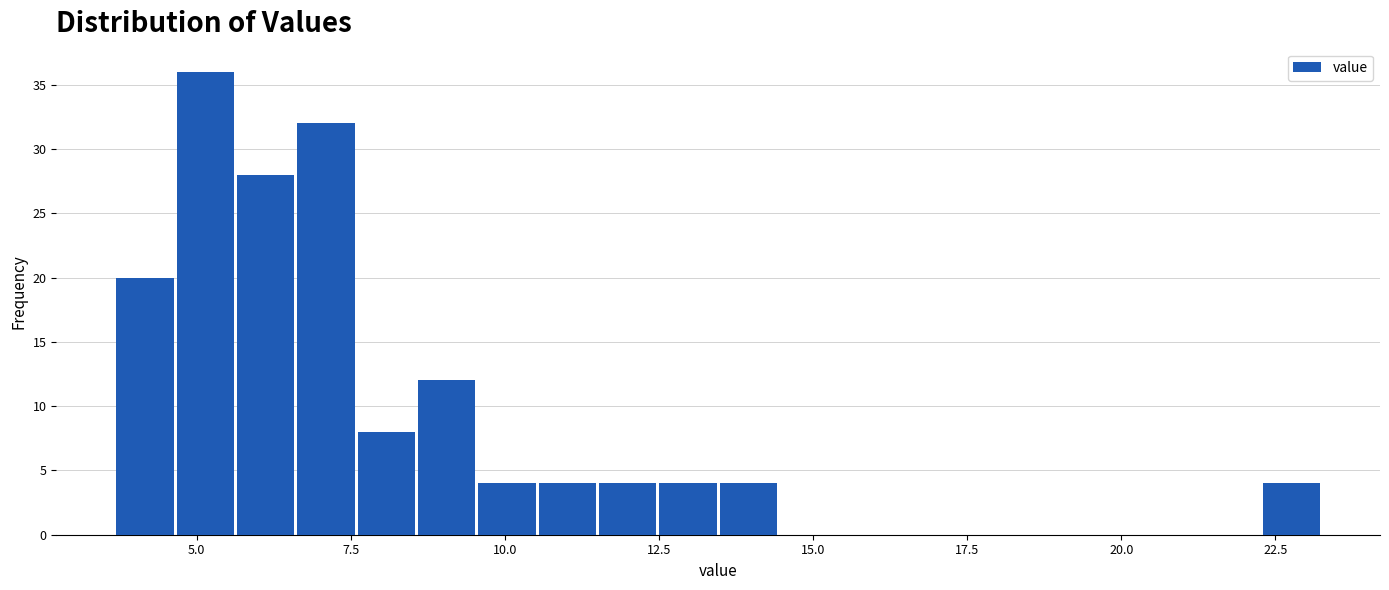

Read against the x-axis, roughly where is the centre of the tallest bar?

5.0